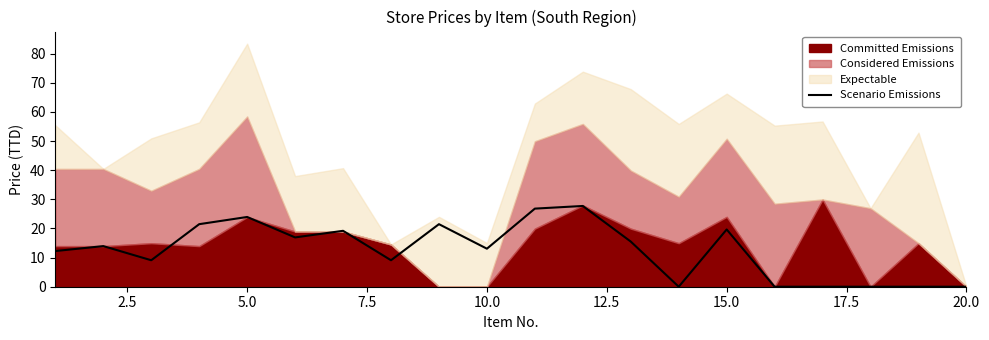

Does the chart have visible grid lines?

No